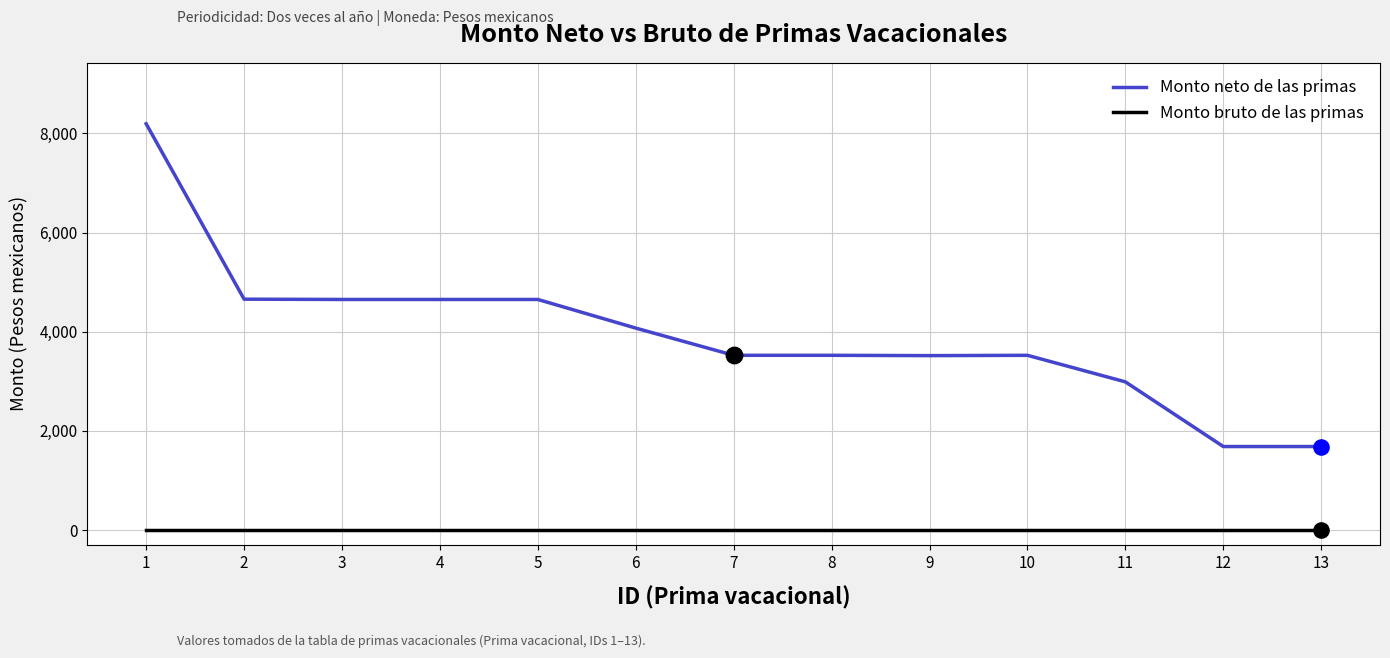

At how many categories does at least one series exceed 802?

13